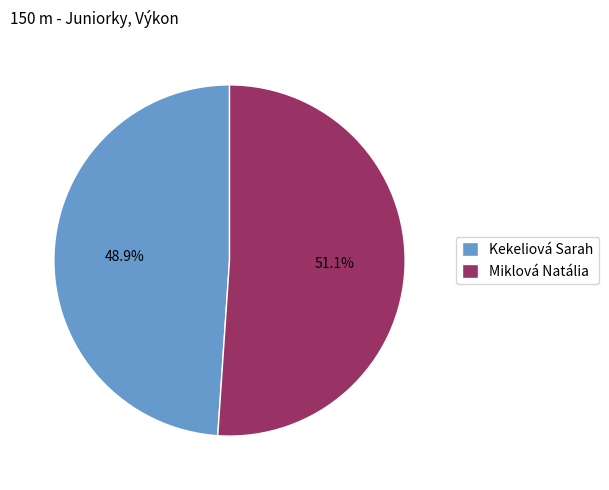

To the nearest percent, what percentage of the pie is Kekeliová Sarah?

49%